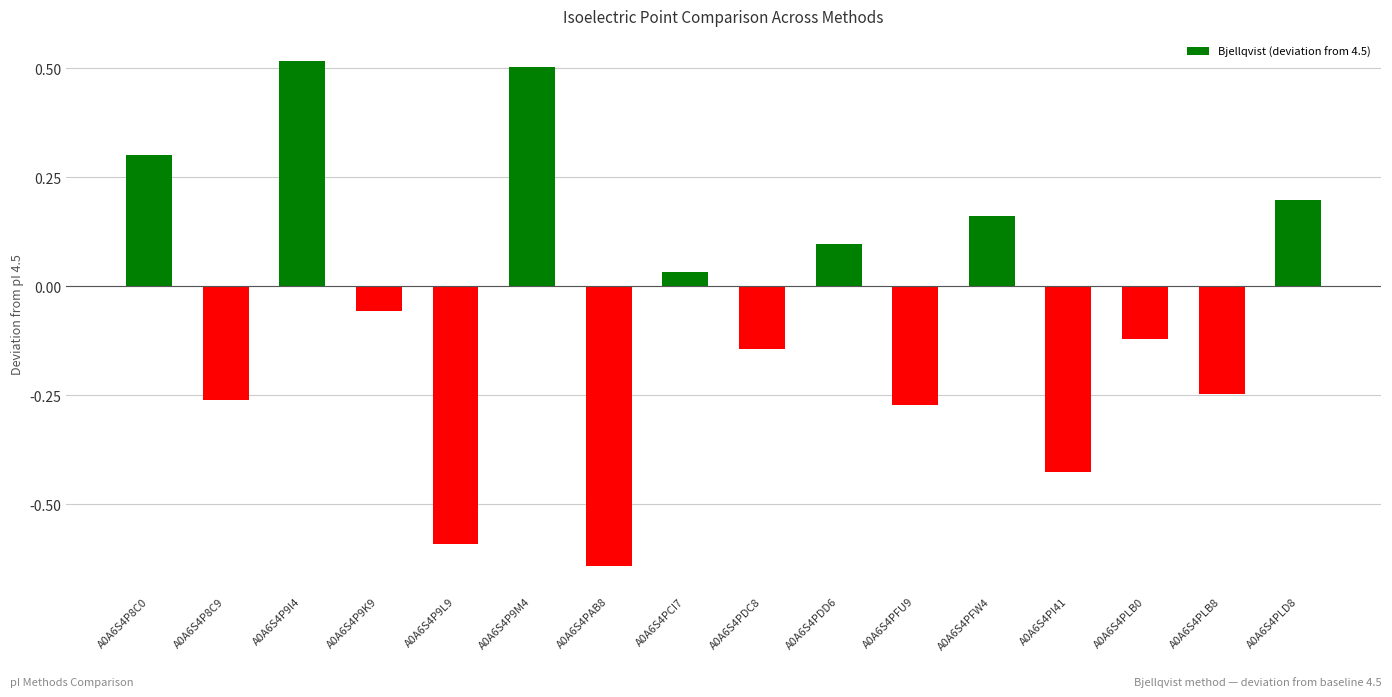

True or false: the data shows -0.0 at A0A6S4P9K9.

False